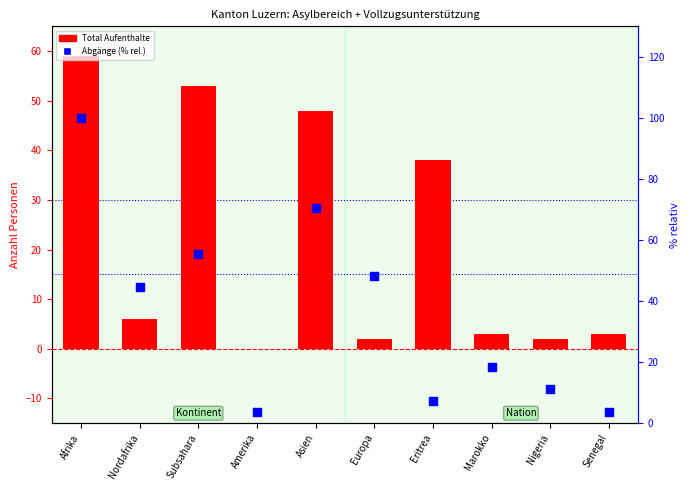

Which series contains the lowest Y value?

Total Aufenthalte